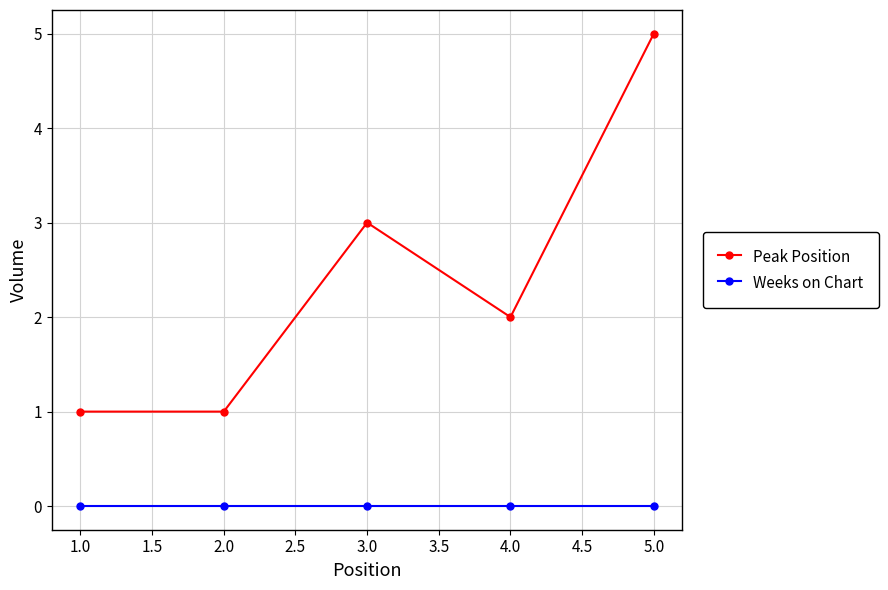

At which category does the chart reach its peak across all series?

5.0